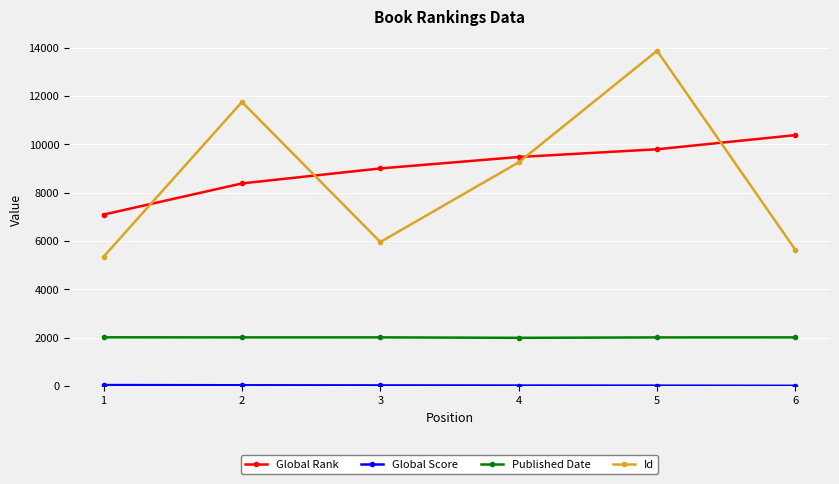

Does the chart display data point markers on the line(s)?

Yes